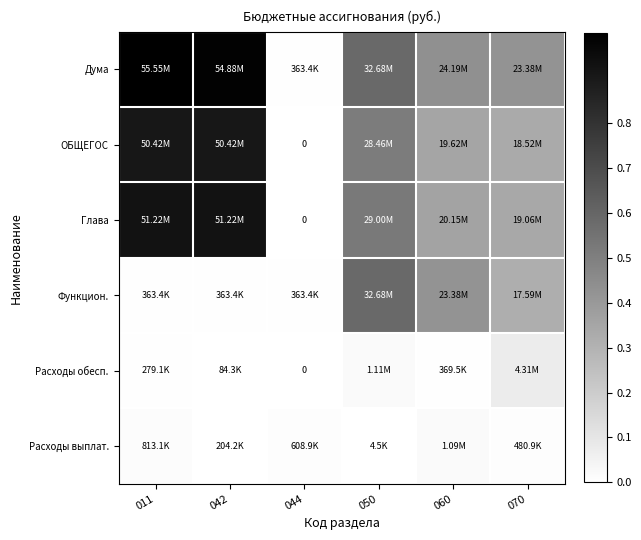

At which category does the chart reach its peak across all series?

011